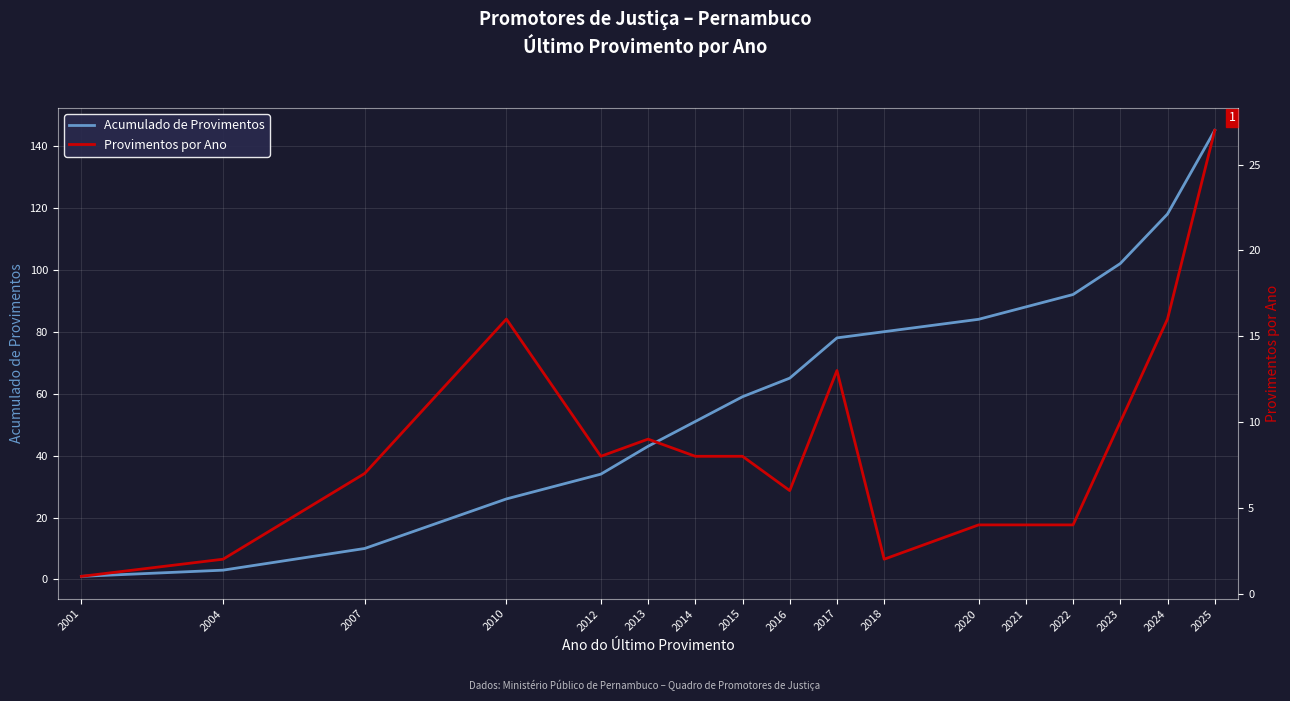

The value of Provimentos por Ano at 2022 is 4. True or false?

True